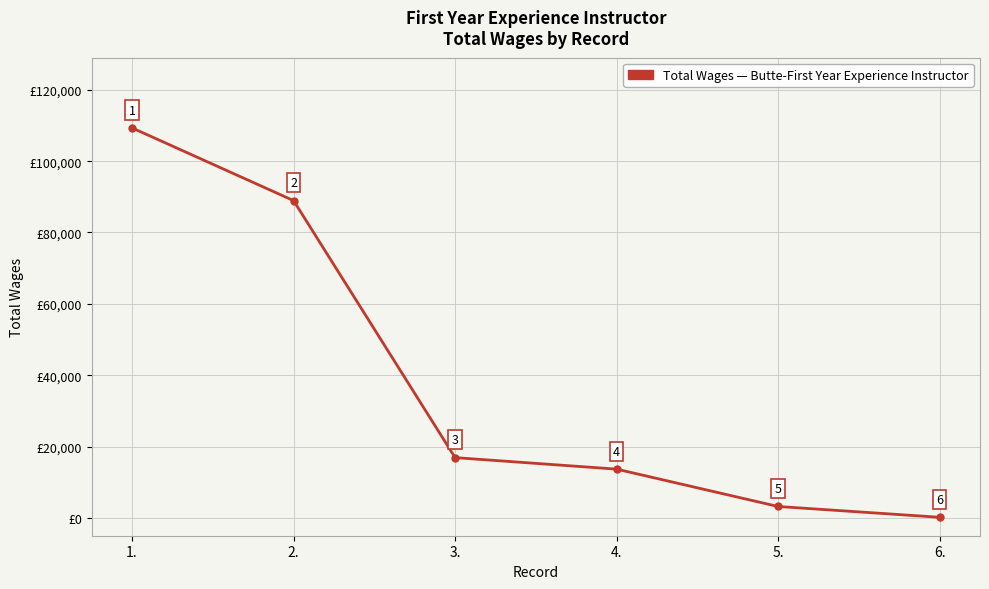

At which label does the data first exceed 16895?

1.